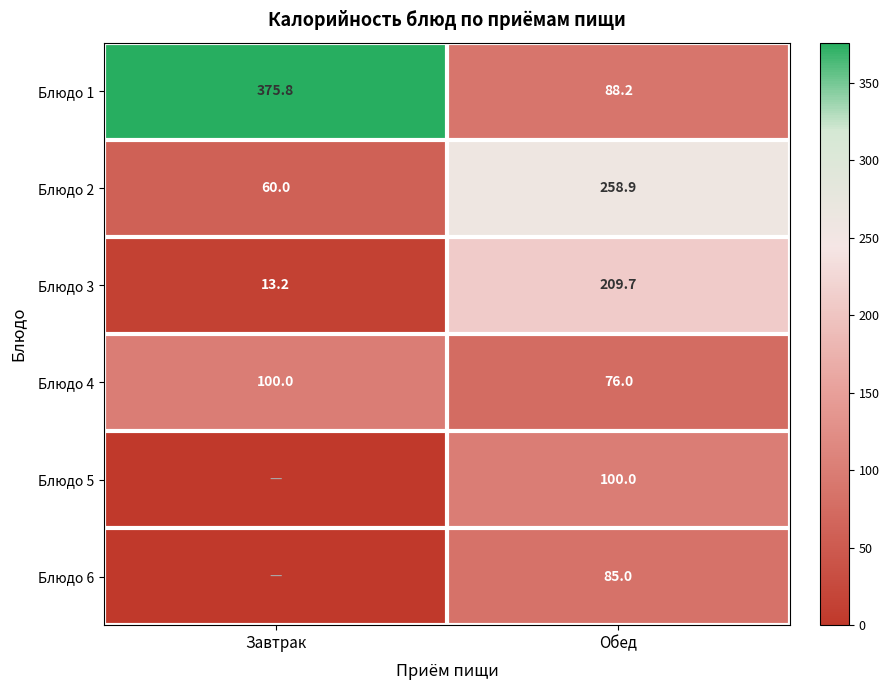

Count the number of categories in the chart.

2